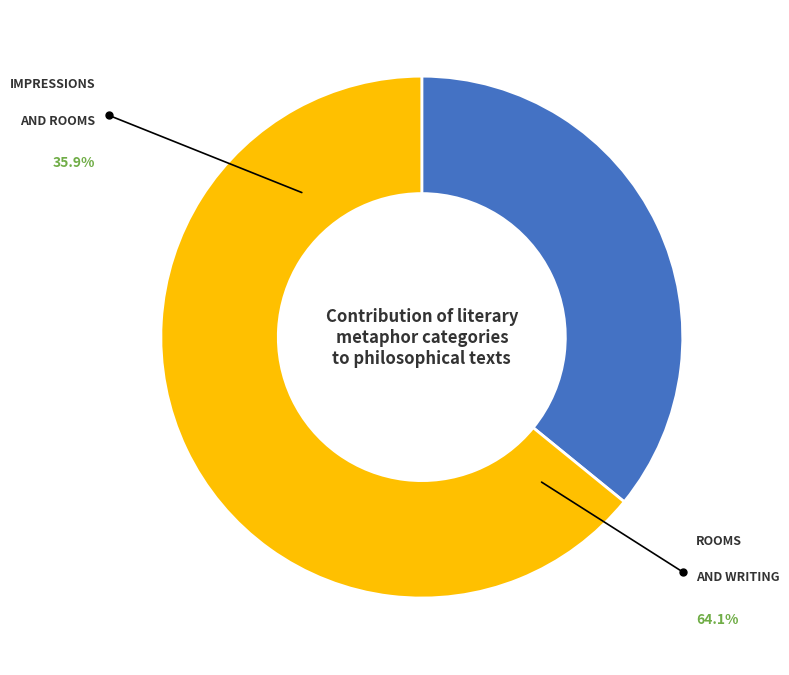

Is there any slice that represents more than half of the pie?

Yes